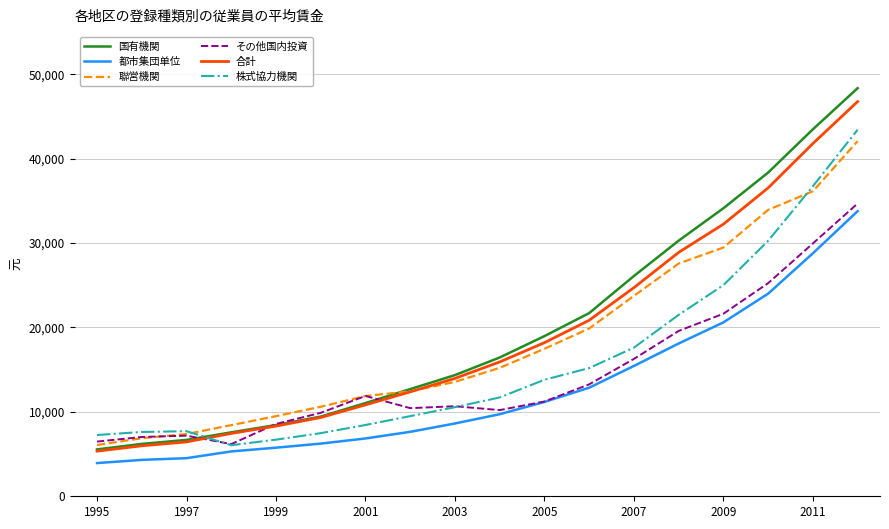

What is the lowest value of the 合計 series?

5348